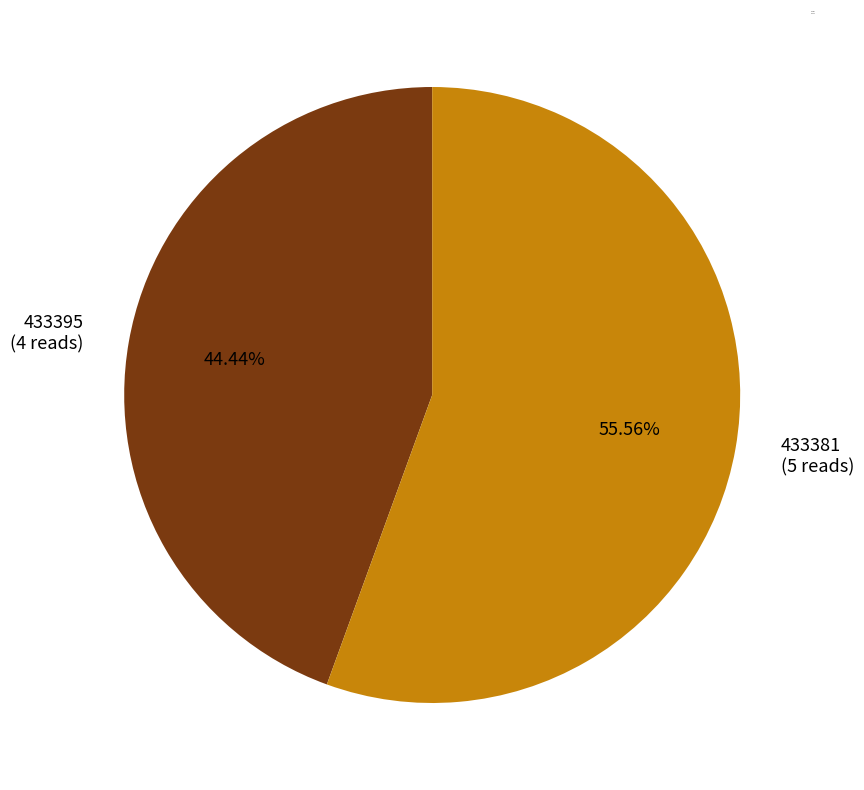

Combined, what portion of the pie is 433381 and 433395?

100.0%